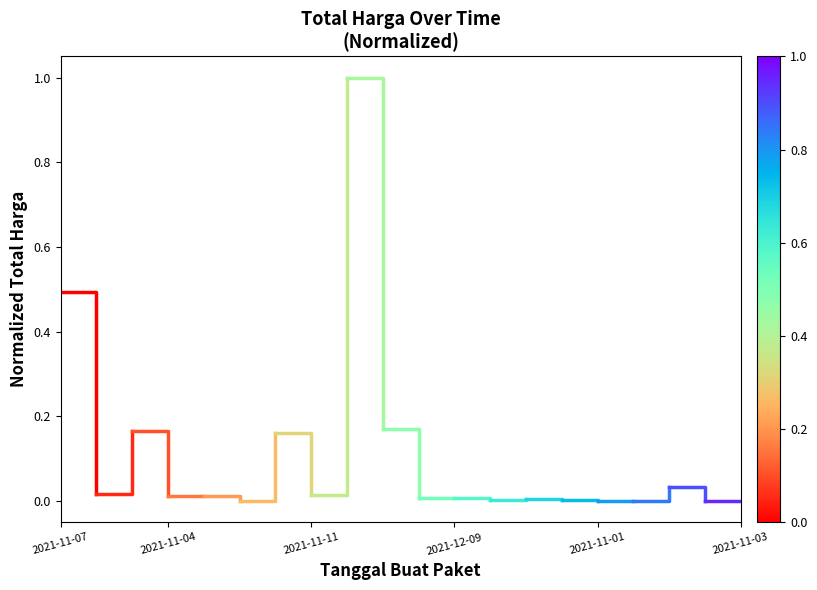

Is this an area chart (filled region under the line)?

No